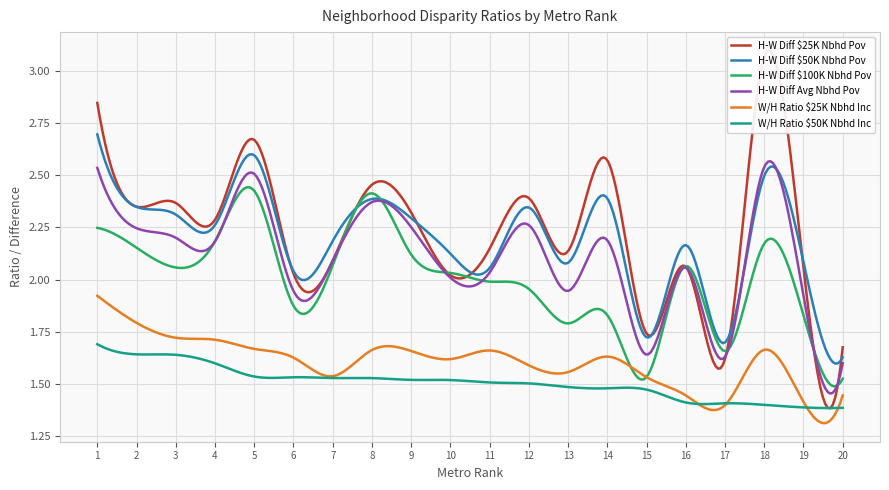

Rank the categories by H-W Diff $100K Nbhd Pov value from highest to lowest.

5, 8, 1, 4, 18, 2, 9, 7, 16, 3, 10, 11, 12, 6, 14, 19, 13, 17, 15, 20